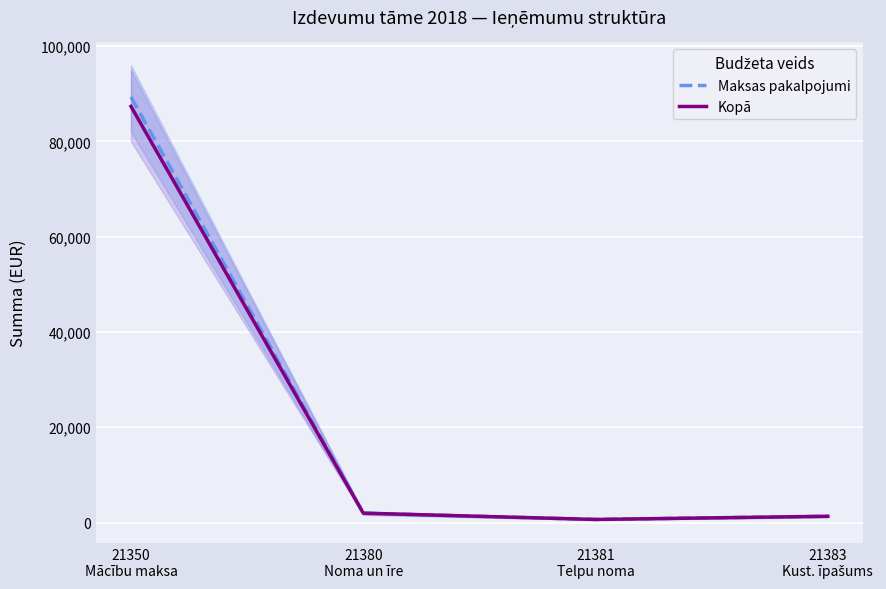

Which series has the largest range (max minus min)?

Maksas pakalpojumi